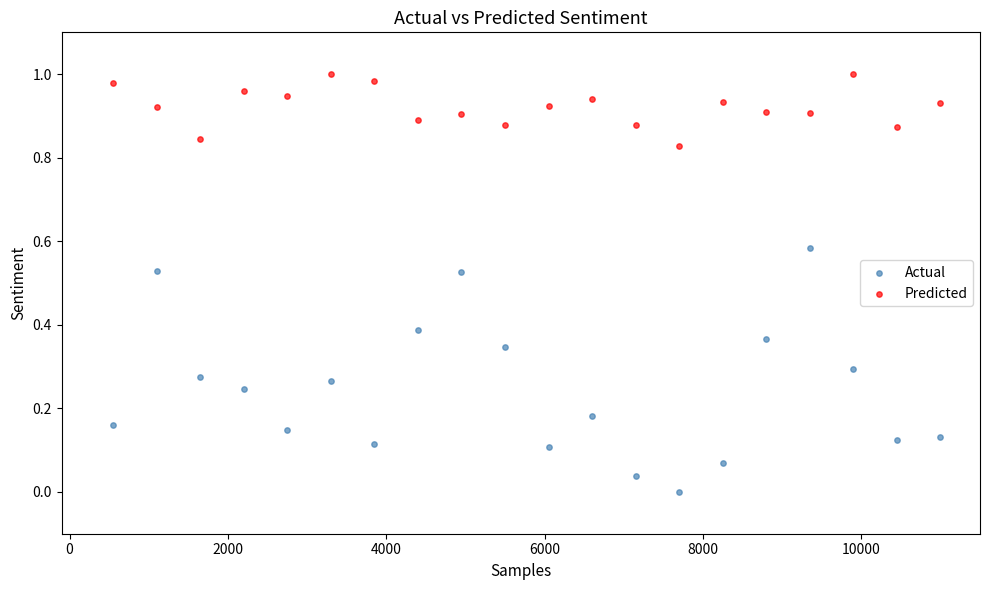

Which series reaches the minimum Y coordinate?

Actual